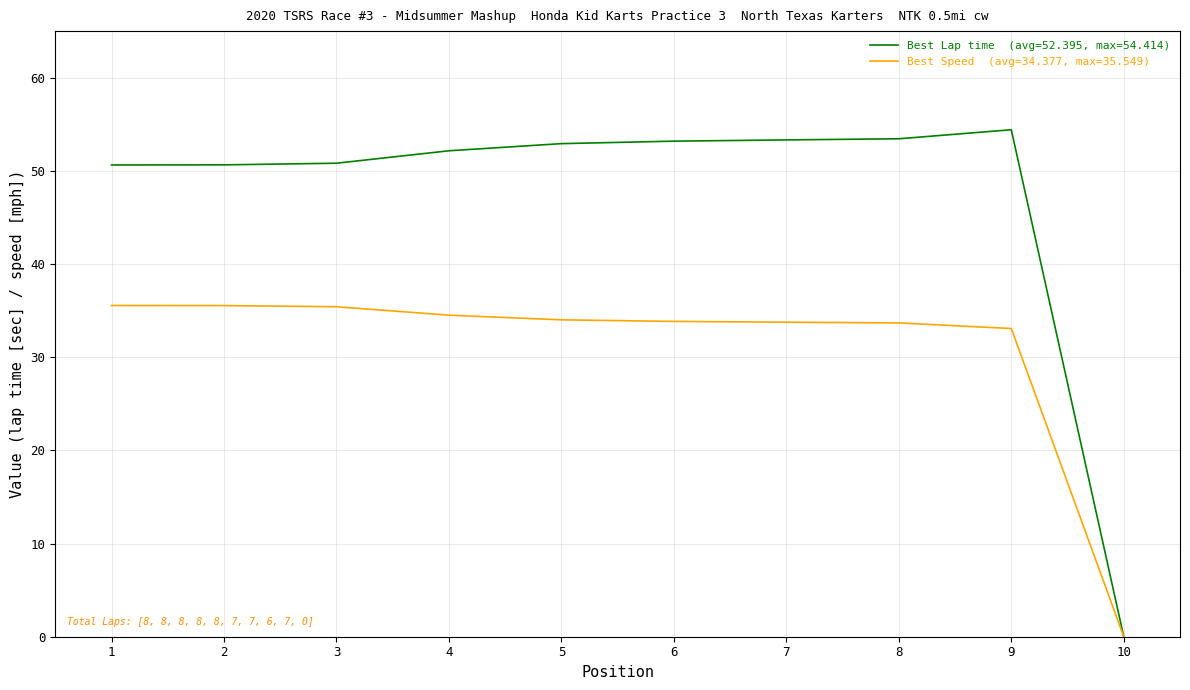

What is the total value across all series at 3?

86.2